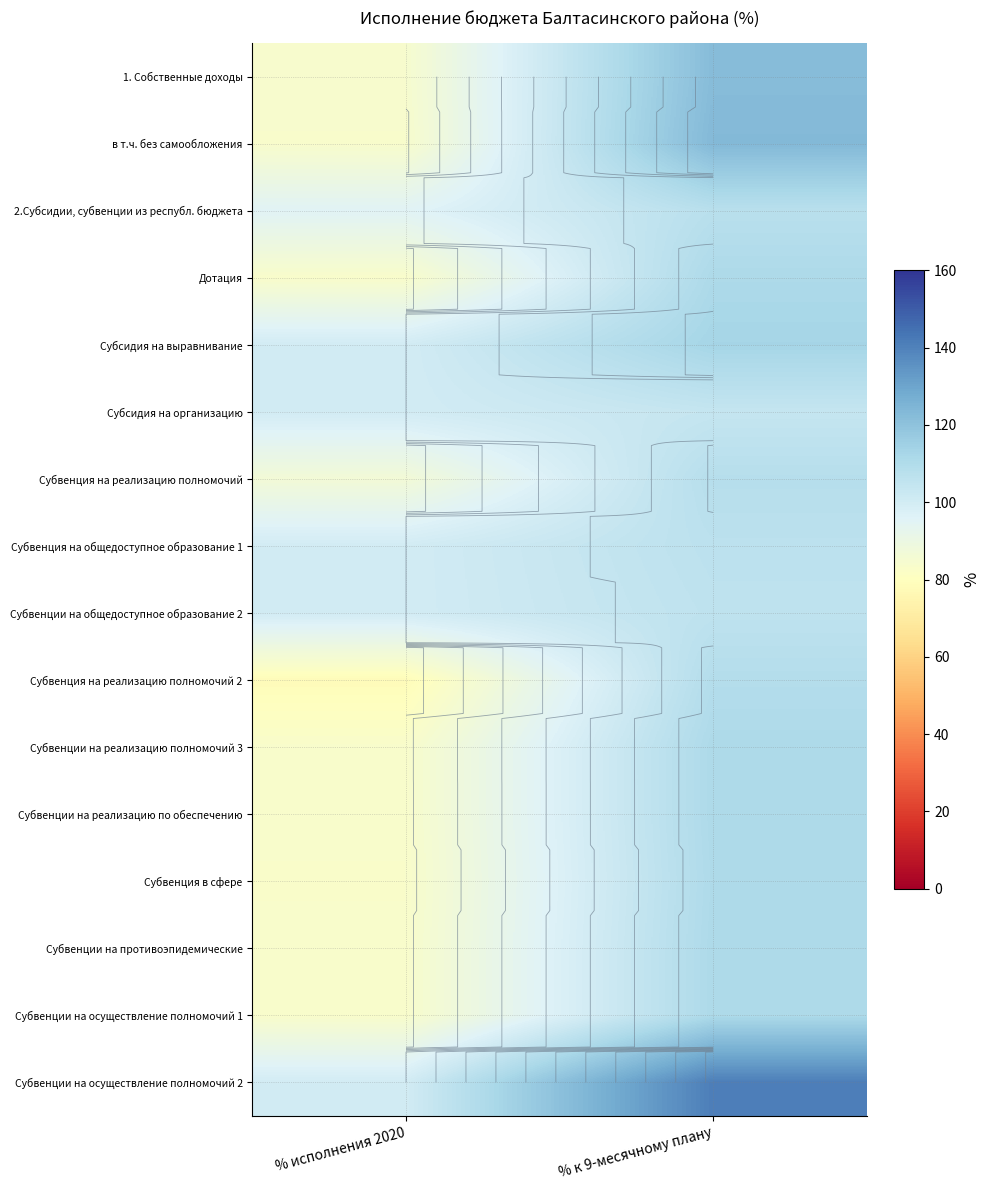

Which series has the largest range (max minus min)?

Субвенции на осуществление полномочий 2